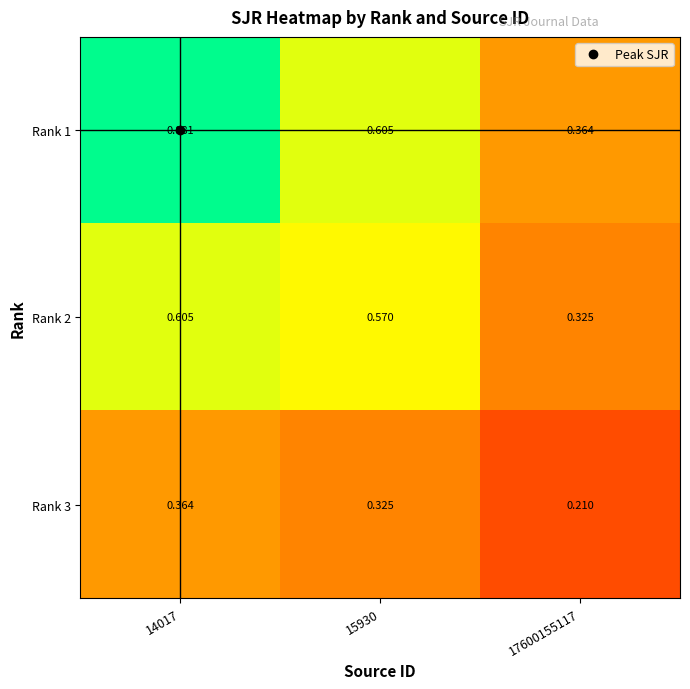

Between 15930 and 17600155117, which series saw the biggest shift?

Rank 2